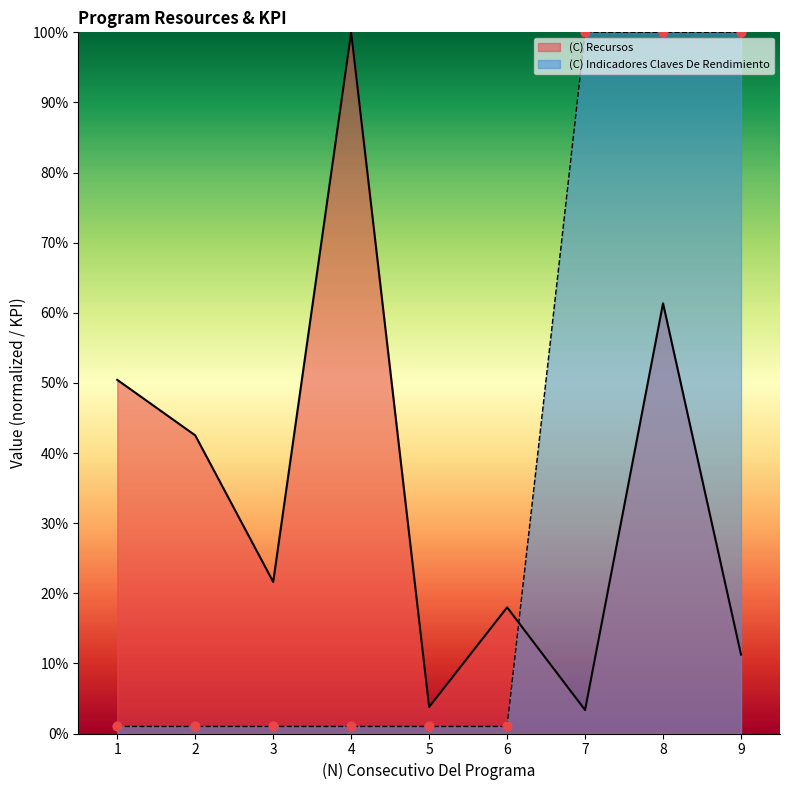

Is the value of (C) Recursos at 7 greater than the value of (C) Indicadores Claves De Rendimiento at 8?

No